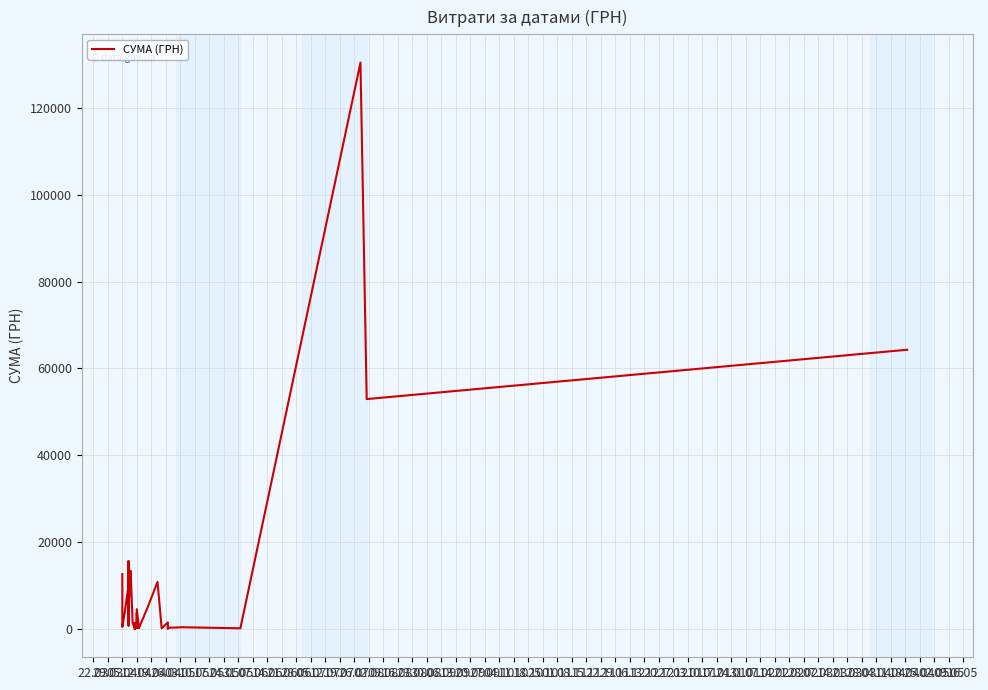

Rank the categories by value from lowest to highest.

19.07, 08.11, 29.11, 25.10, 04.10, 06.09, 09.08, 15.11, 20.09, 22.11, 12.07, 29.03, 23.08, 26.07, 27.09, 24.05, 05.07, 16.08, 02.08, 01.11, 03.05, 07.06, 05.04, 30.08, 14.06, 13.09, 11.10, 10.05, 31.05, 17.05, 12.04, 19.04, 18.10, 22.03, 21.06, 28.06, 26.04, 13.12, 20.12, 06.12